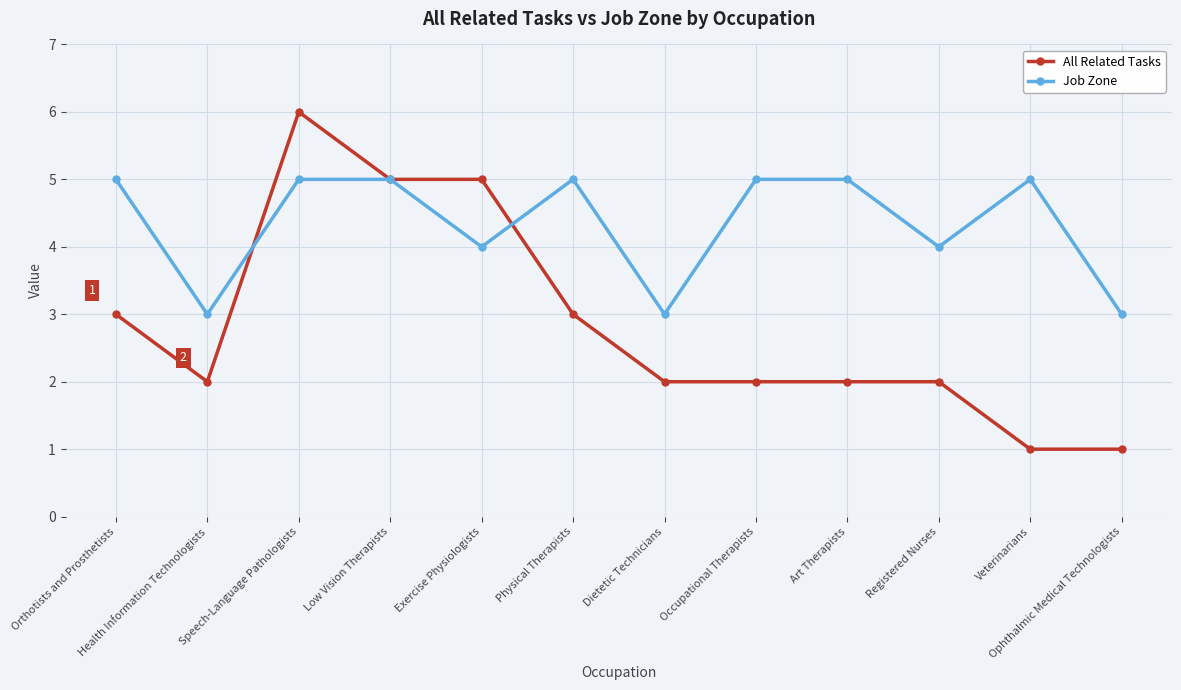

Between Low Vision Therapists and Occupational Therapists, which series saw the biggest shift?

All Related Tasks